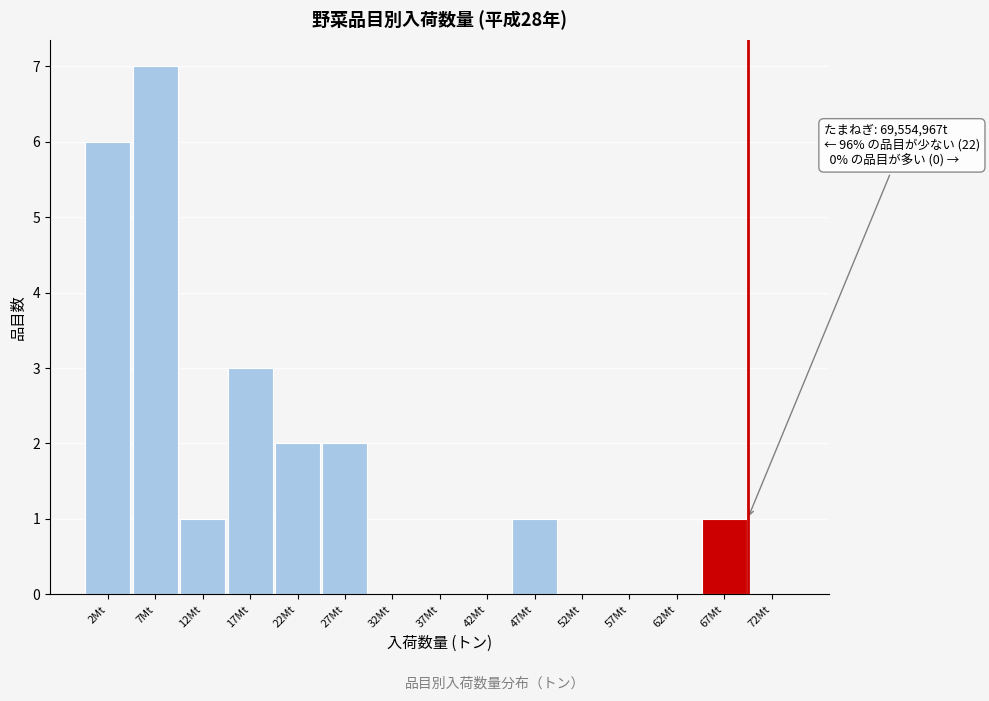

Reading right to left, what are all the values shown in this chart?

72Mt=0	67Mt=1	62Mt=0	57Mt=0	52Mt=0	47Mt=1	42Mt=0	37Mt=0	32Mt=0	27Mt=2	22Mt=2	17Mt=3	12Mt=1	7Mt=7	2Mt=6